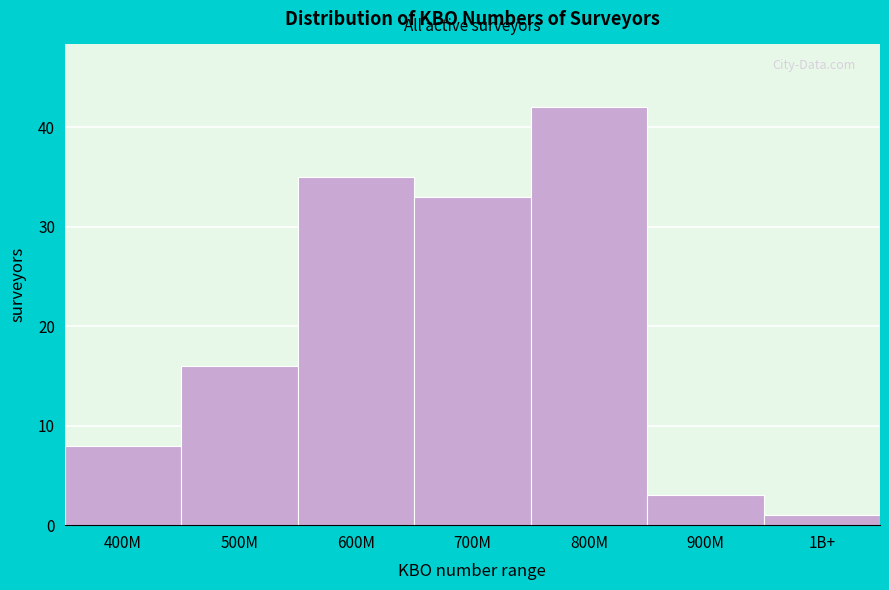

Reading right to left, what are all the values shown in this chart?

1	3	42	33	35	16	8